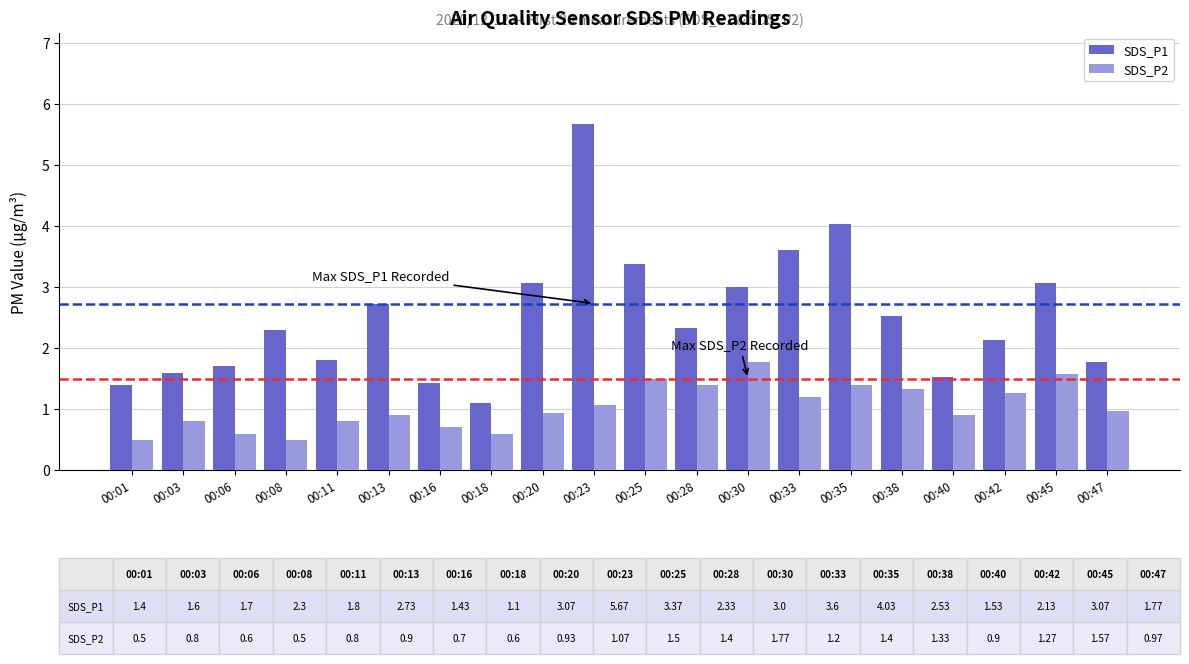

What is the value of the SDS_P2 bar at the 4th from the left?

0.5